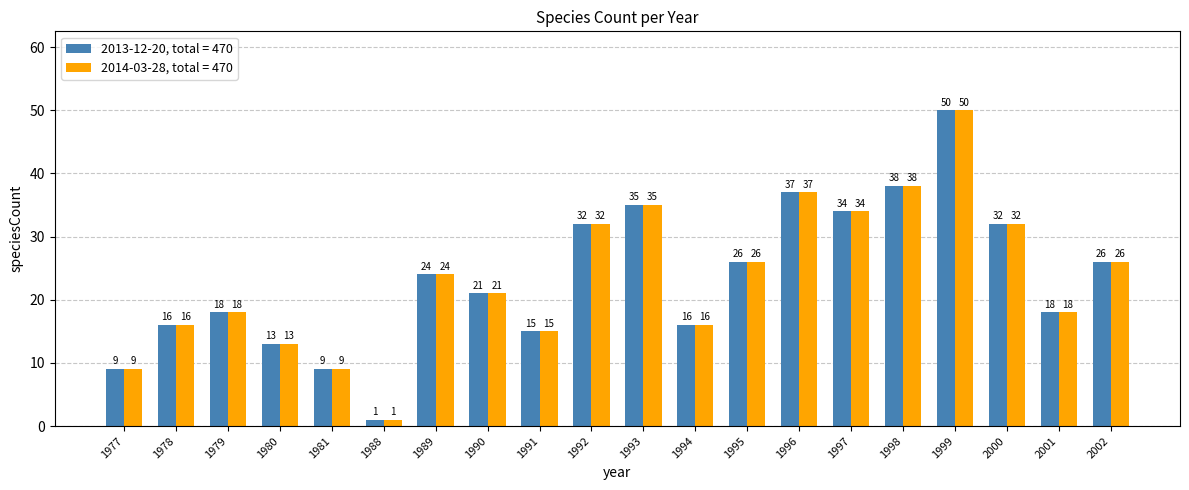

What is the difference between the second highest and second lowest values in the 2013-12-20, total = 470 series?

29